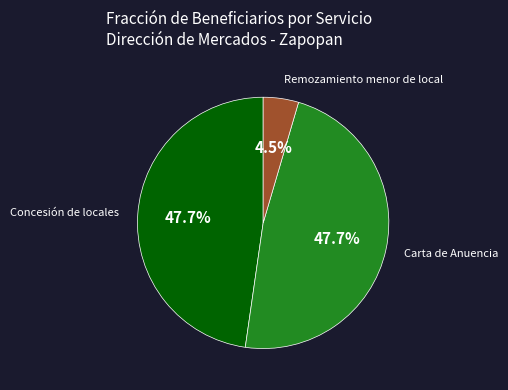

Is there a majority slice in this chart?

No